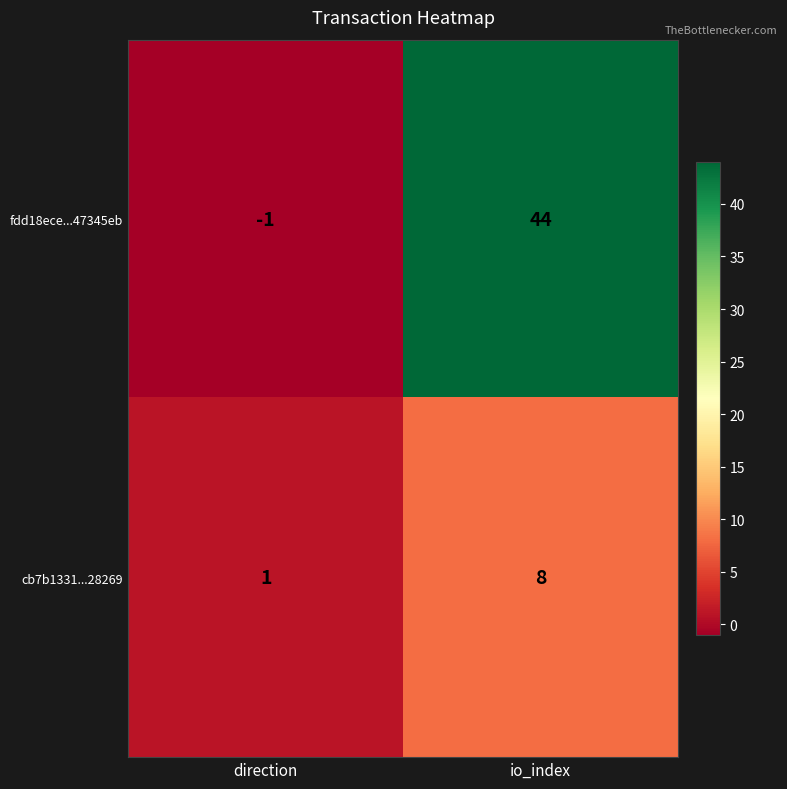

Is it true that fdd18ece...47345eb equals -2 at direction?

False